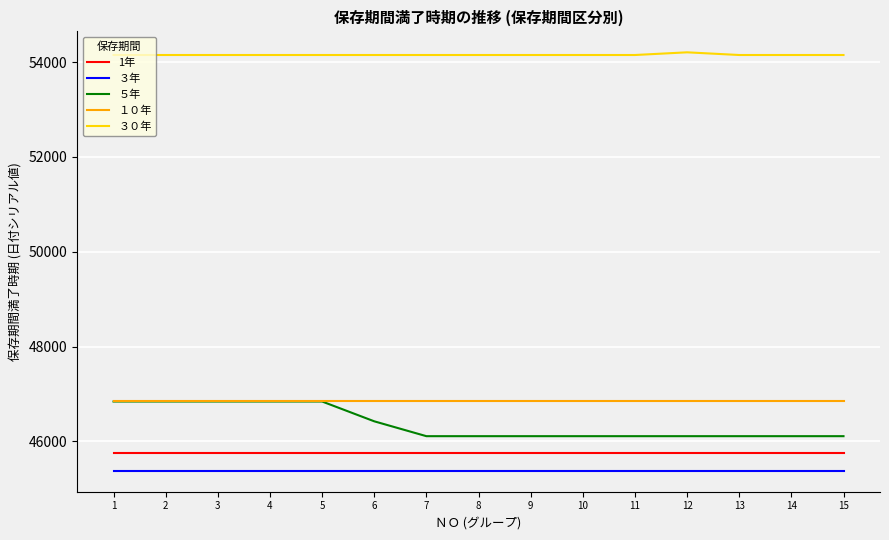

What is the maximum value for ３０年?

54204.6